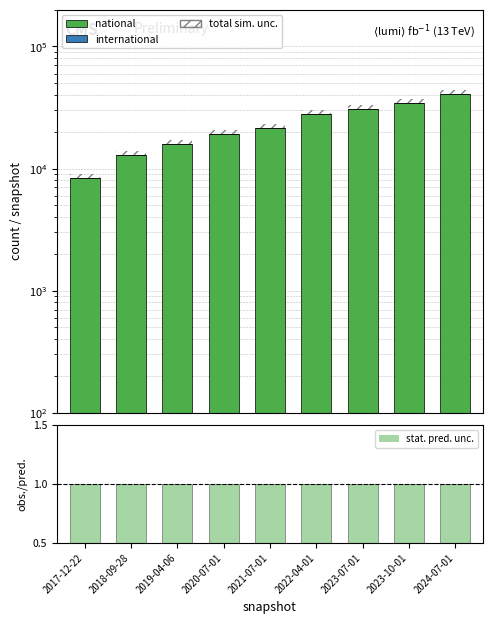

List the labels in order of stat. pred. unc. value, smallest first.

2017-12-22, 2018-09-28, 2019-04-06, 2020-07-01, 2021-07-01, 2022-04-01, 2023-07-01, 2023-10-01, 2024-07-01